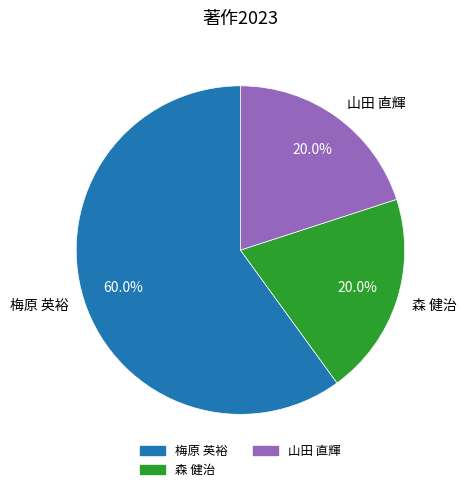

Count the number of slices in the pie.

3